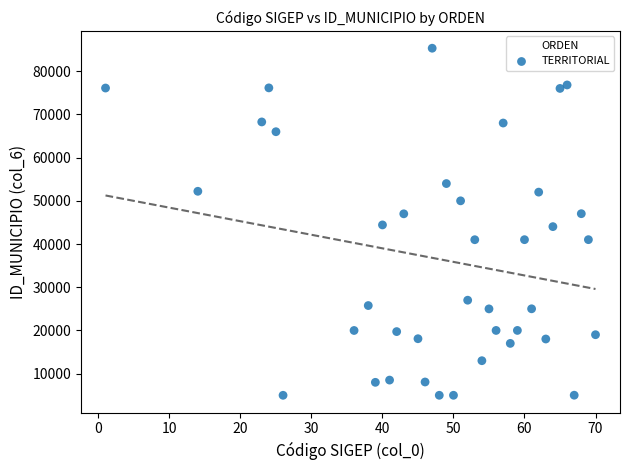

What is the range of X values (max minus min)?

69